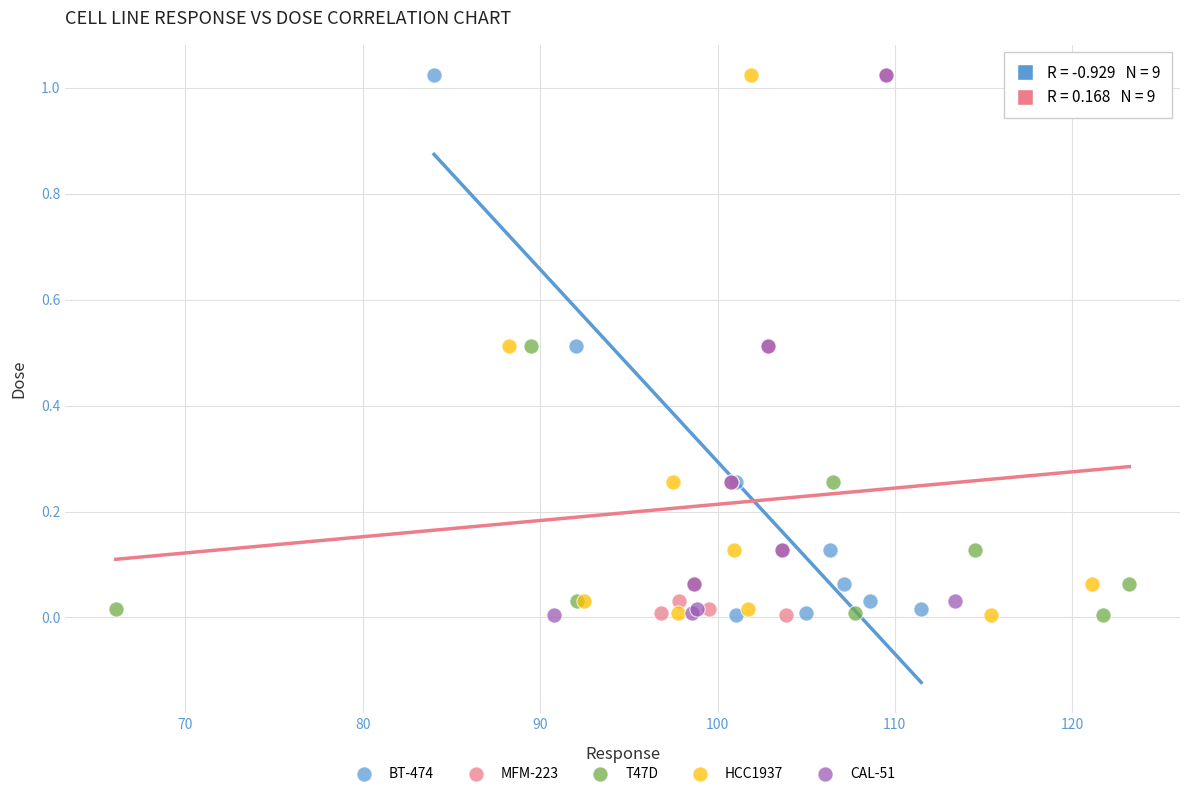

What are all the series names shown in the legend?

BT-474, MFM-223, T47D, HCC1937, CAL-51